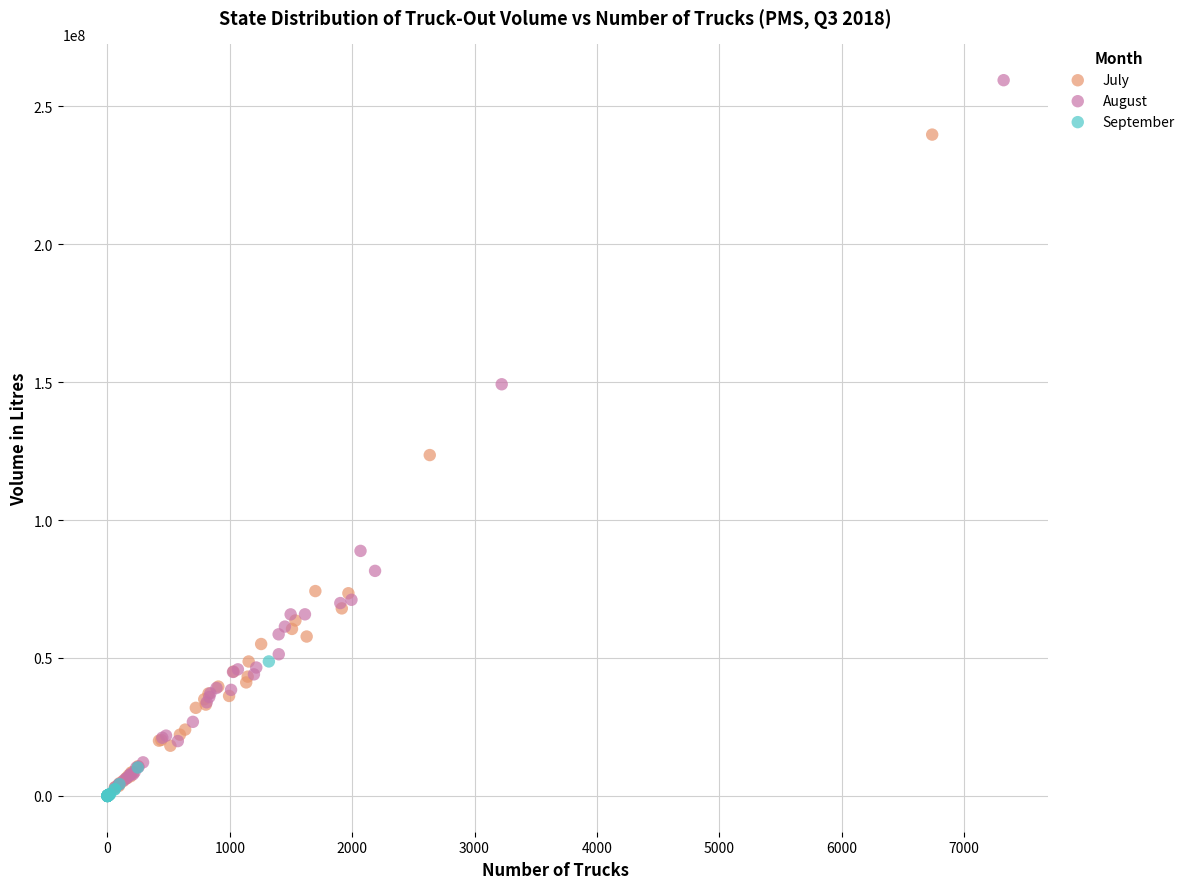

What are all the series names shown in the legend?

July, August, September